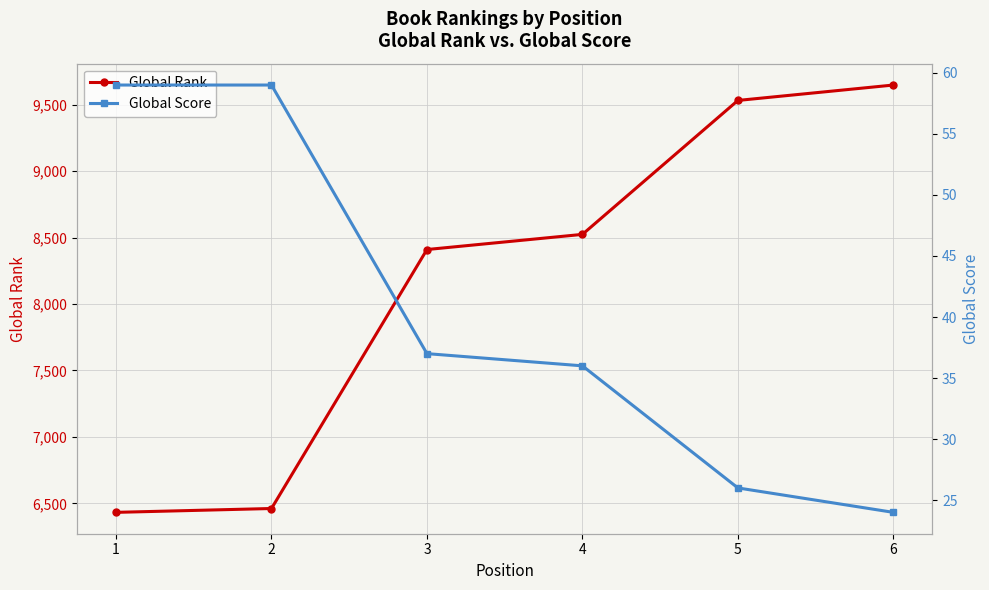

True or false: Global Score has more than 0 interior local peaks.

False